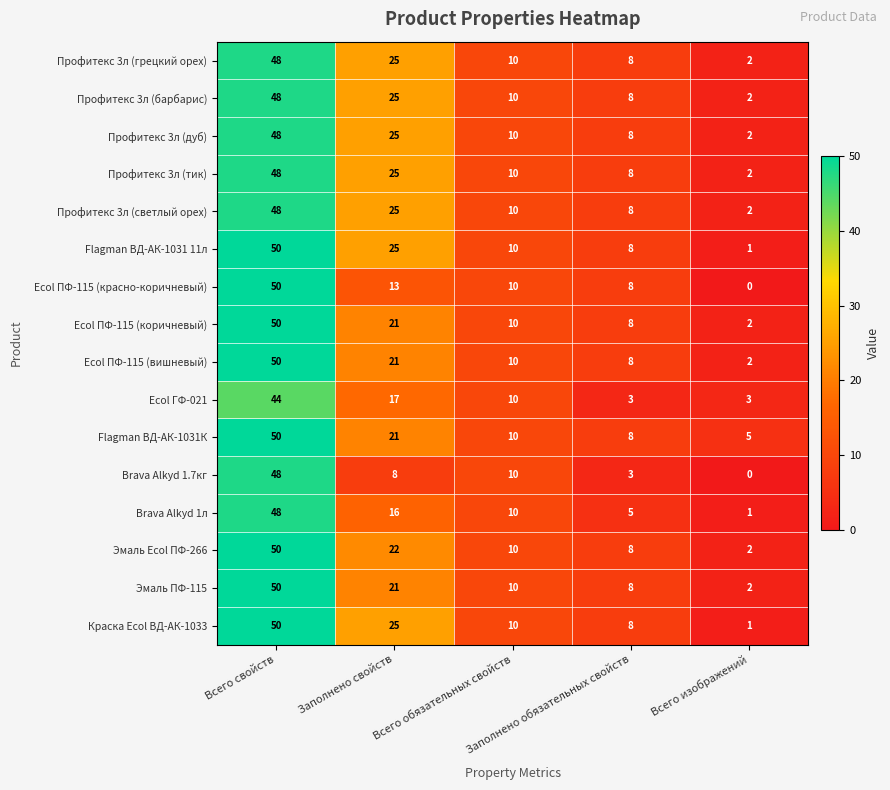

What is the difference between the maximum and minimum values in the Flagman ВД-АК-1031К series?

45